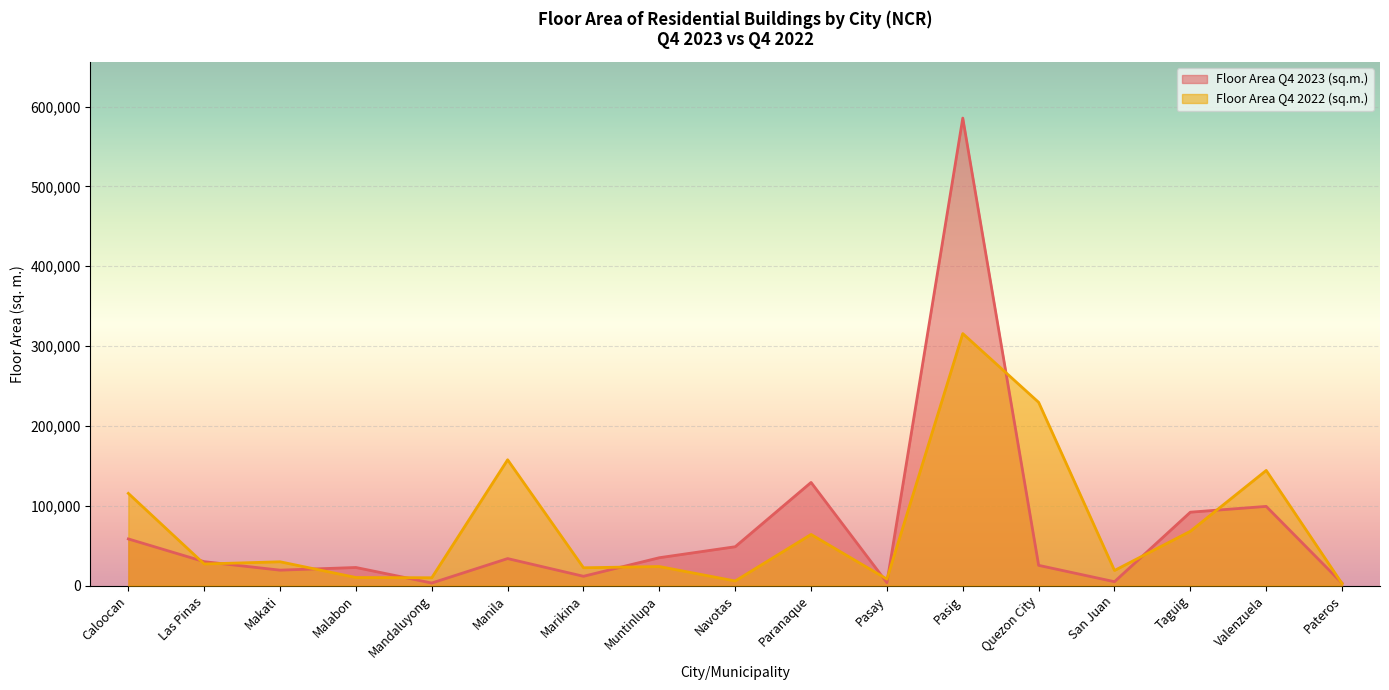

Which series has the widest spread of values?

Floor Area Q4 2023 (sq.m.)